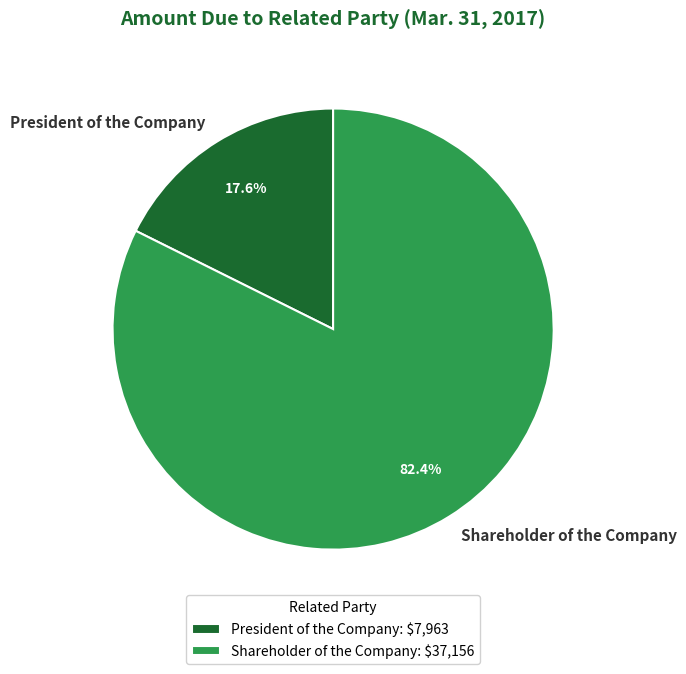

Is there any slice that represents more than half of the pie?

Yes